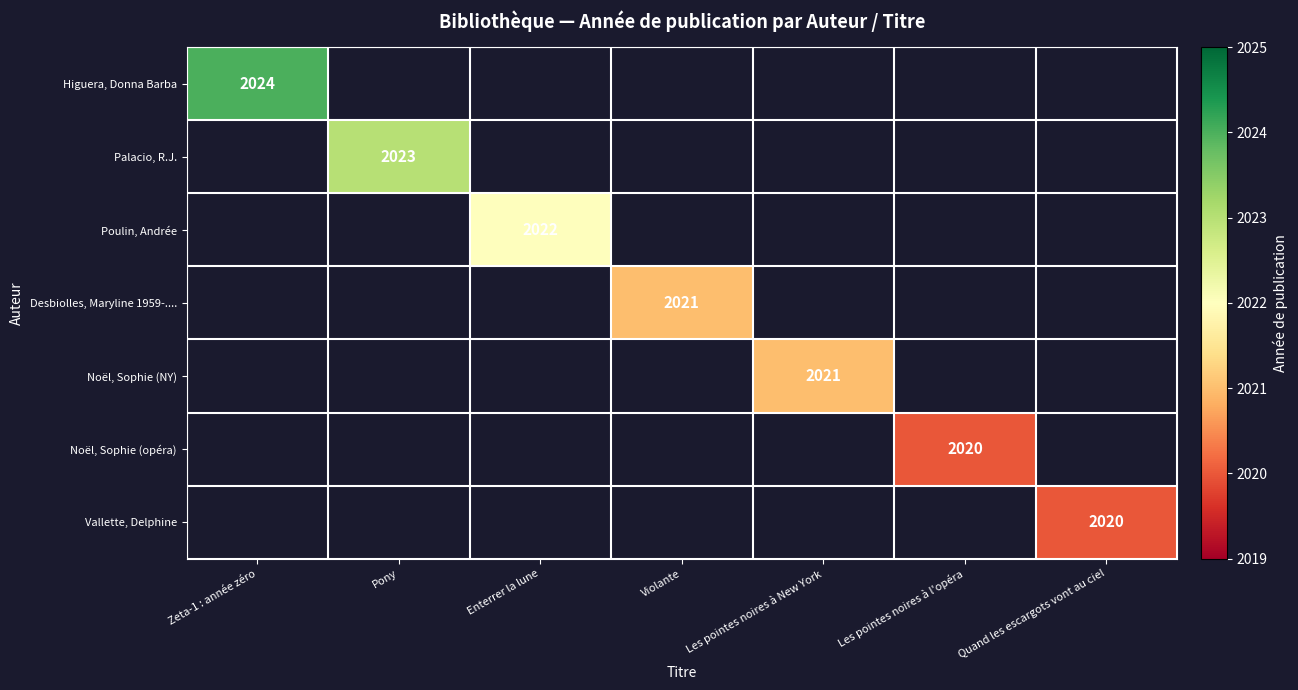

The Palacio, R.J. series shows 2023 at Pony. True or false?

True